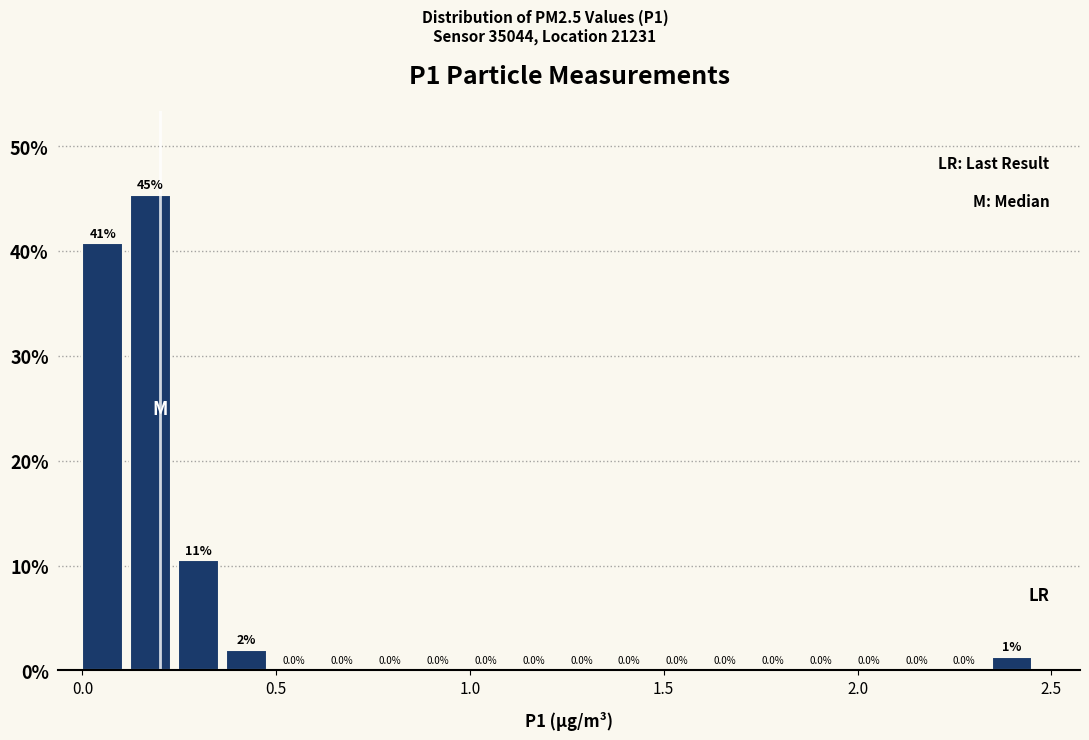

Around what value on the x-axis is the tallest bar? Give the approximate position of its centre, as read against the axis.

0.20